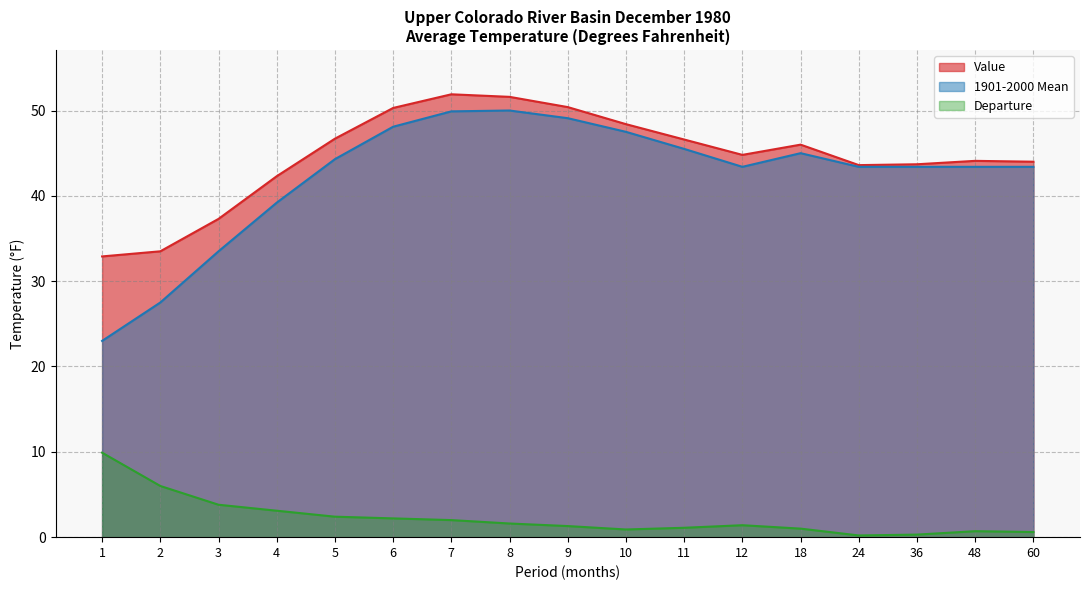

List the labels in order of 1901-2000 Mean value, smallest first.

1, 2, 3, 4, 12, 24, 36, 48, 60, 5, 18, 11, 10, 6, 9, 7, 8